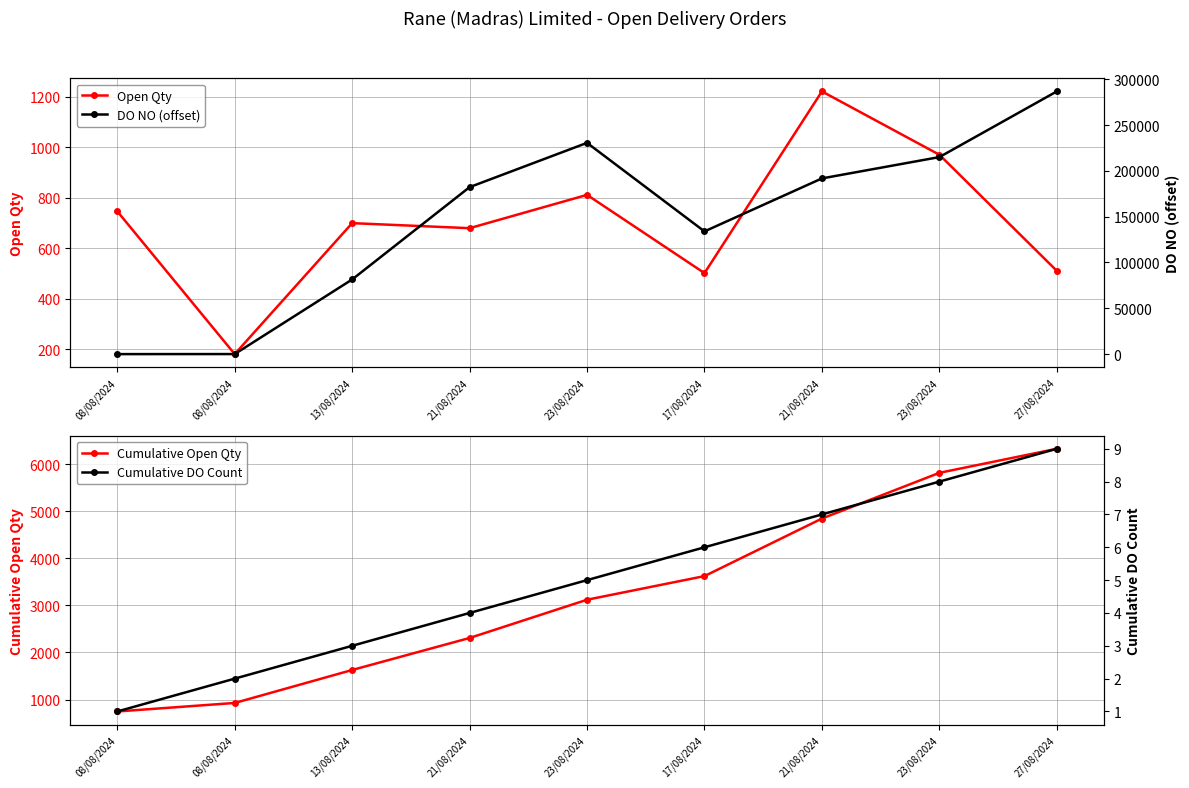

What is the minimum value for Cumulative DO Count?

1